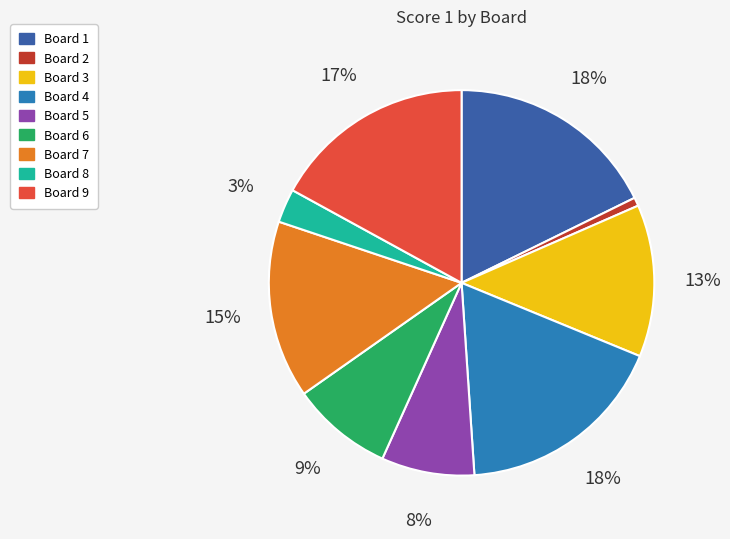

To the nearest percent, what is the average slice percentage?

11%